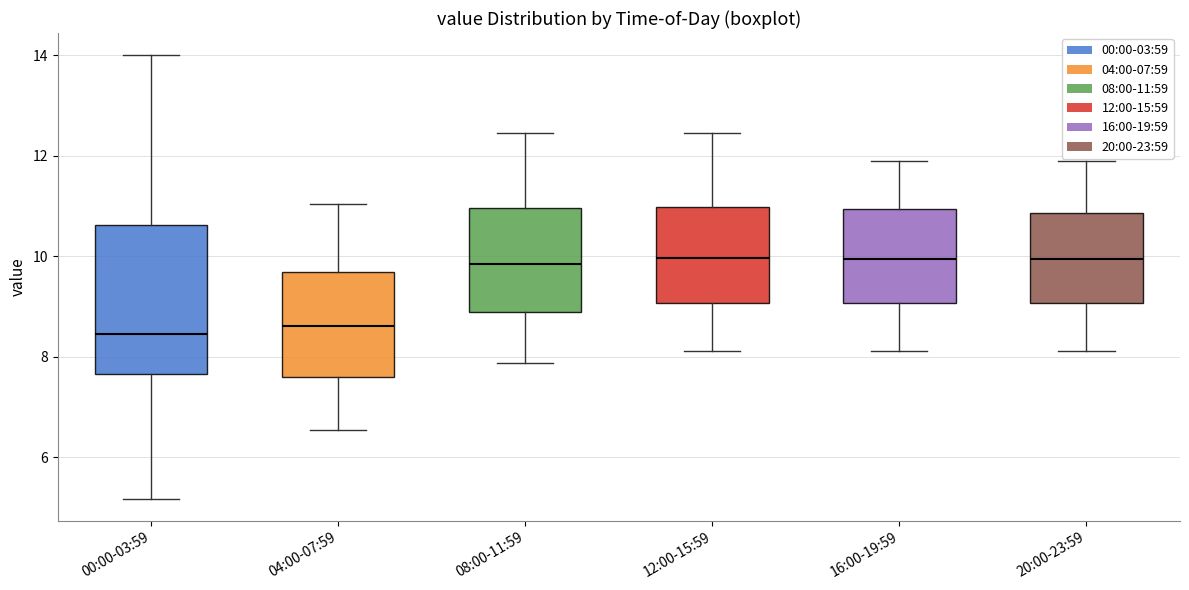

Comparing the boxes themselves (not the whiskers), which one is the tallest?

00:00-03:59